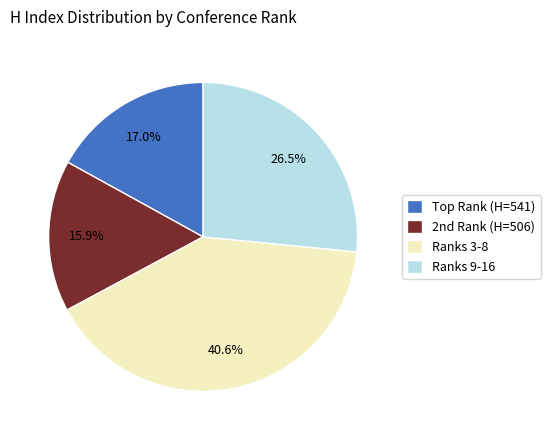

Which has a higher value, Ranks 3-8 or Ranks 9-16?

Ranks 3-8